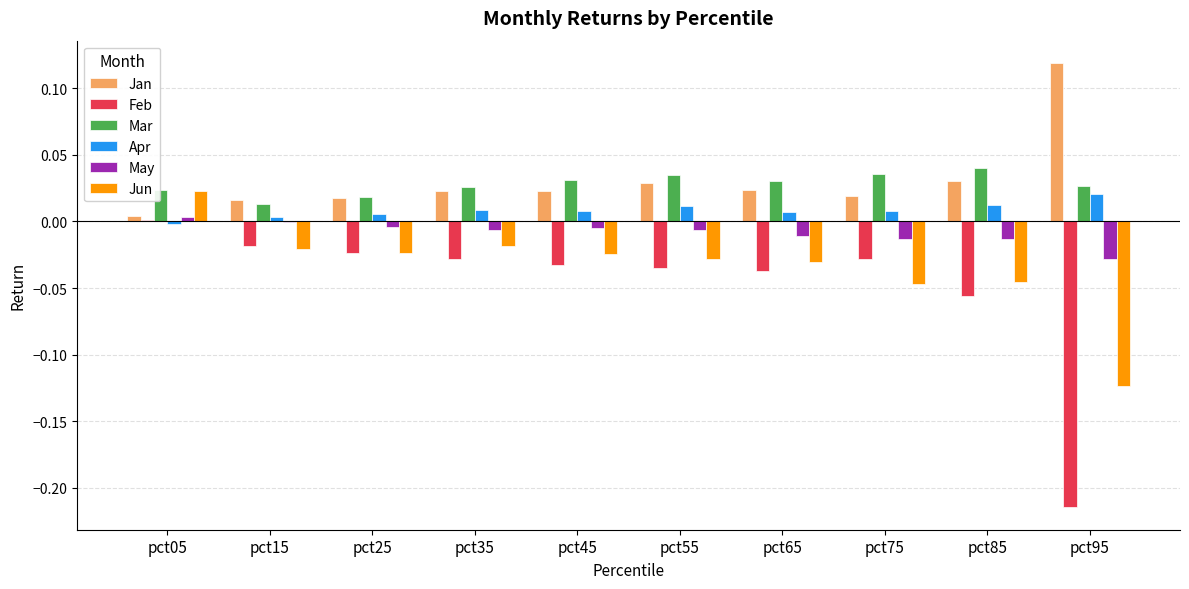

What is the sum of all Jan values?

0.3